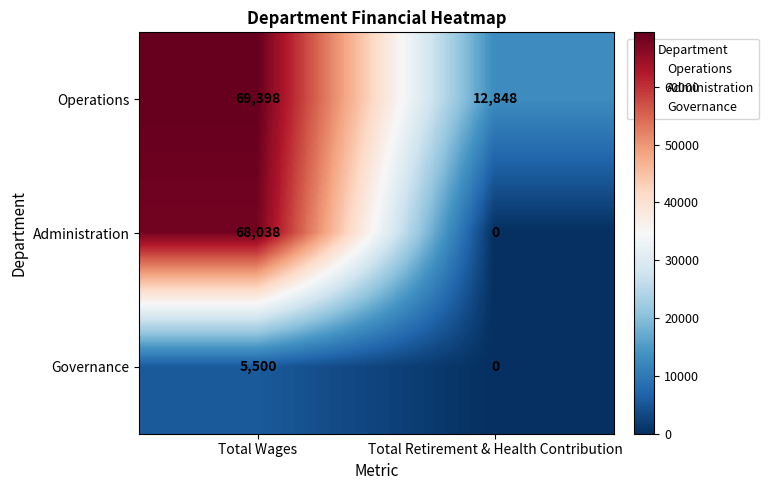

At which category is the sum across all series the highest?

Total Wages